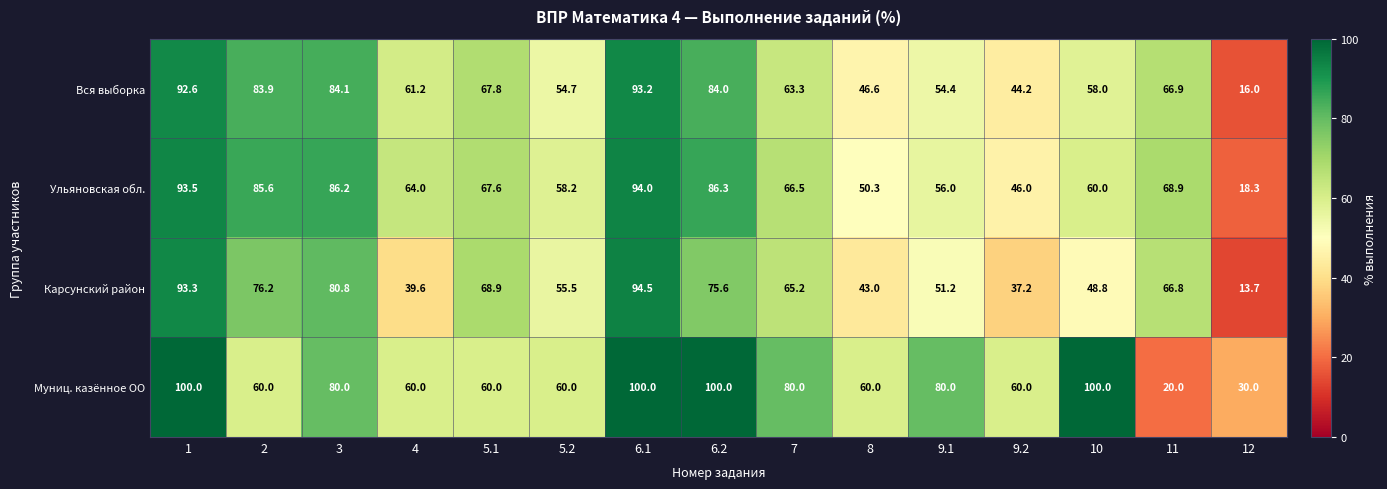

Where is Карсунский район nearest to the value 54?

5.2